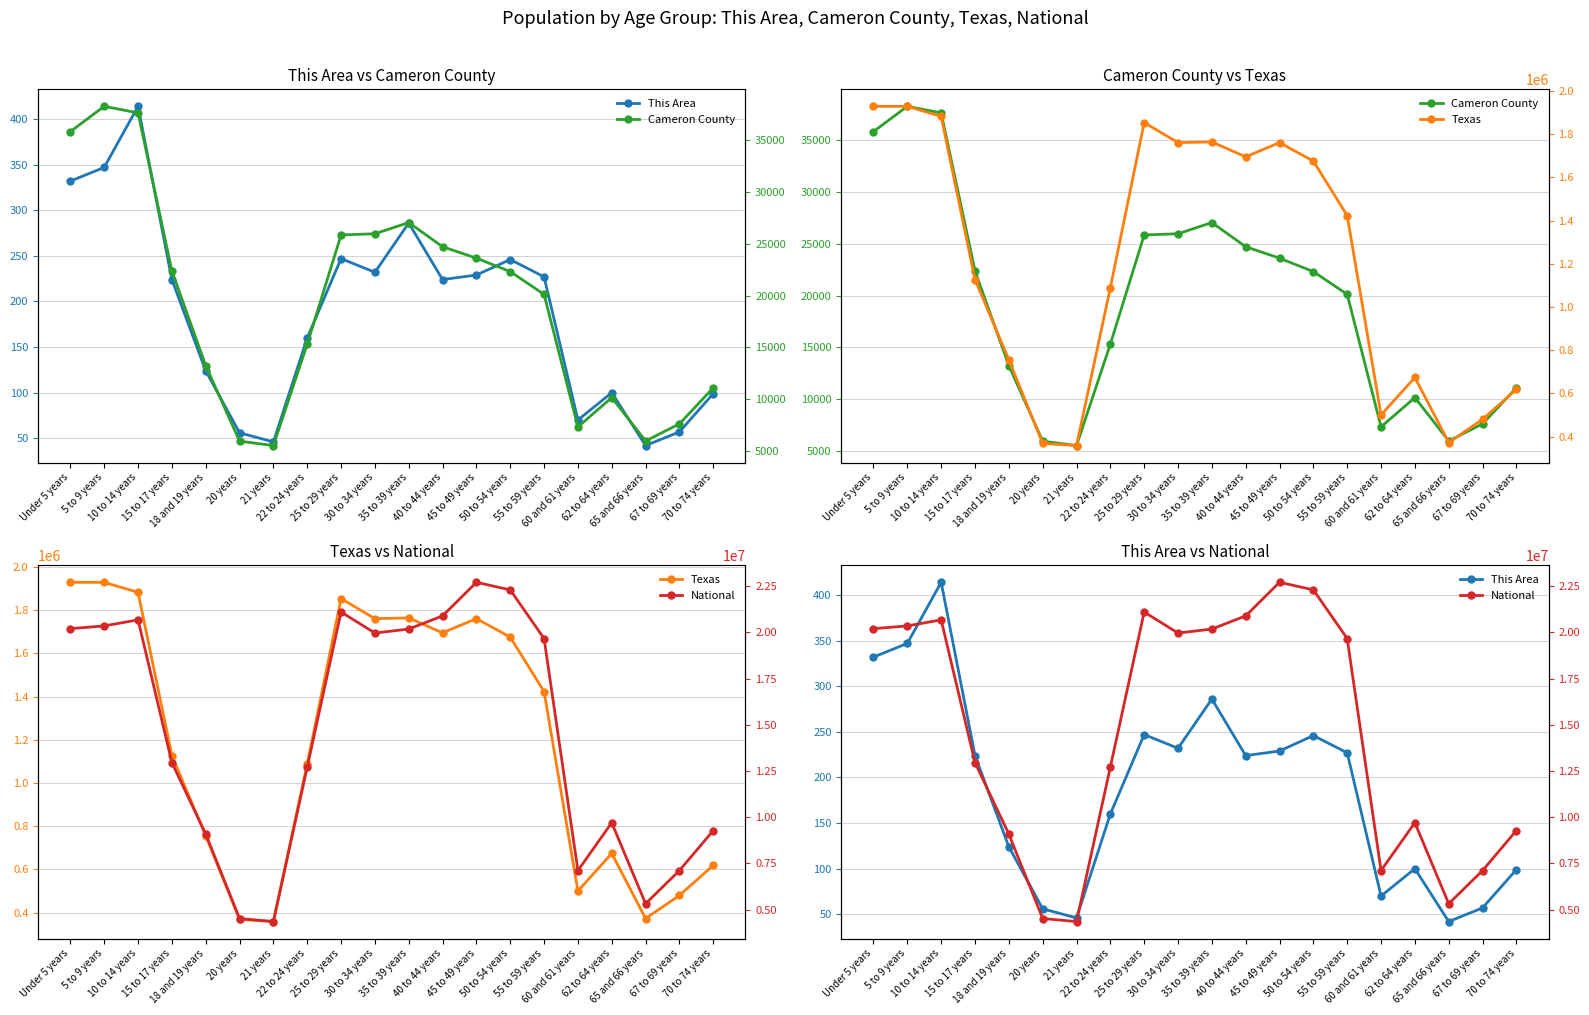

True or false: National and This Area intersect in this chart.

False